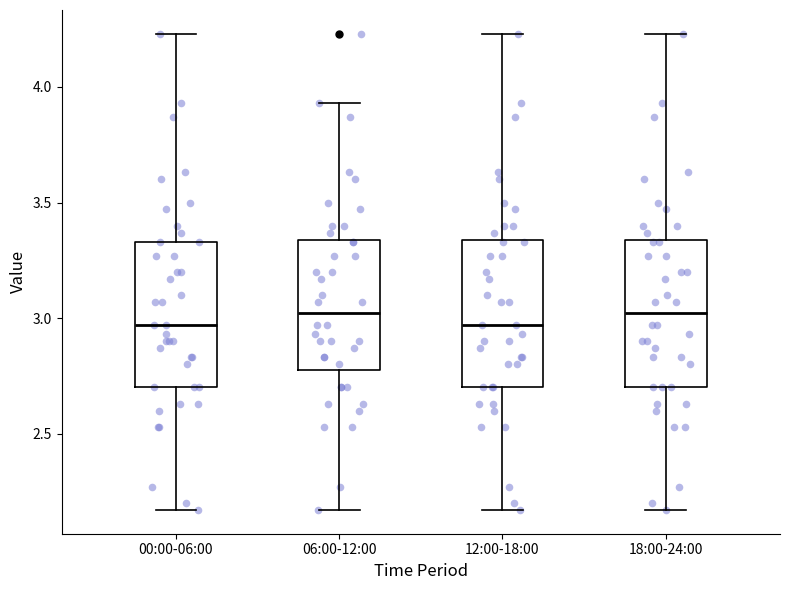

Reading left to right, read every box against the y-axis: the position of its median line, the range the box covers, and the ends of its whiskers. The values are not printed on the chart, so give them approximately, as read against the axis.

00:00-06:00: median 2.95, box 2.70 to 3.35, whiskers 2.15 to 4.25
06:00-12:00: median 3.00, box 2.80 to 3.35, whiskers 2.15 to 3.95
12:00-18:00: median 2.95, box 2.70 to 3.35, whiskers 2.15 to 4.25
18:00-24:00: median 3.00, box 2.70 to 3.35, whiskers 2.15 to 4.25